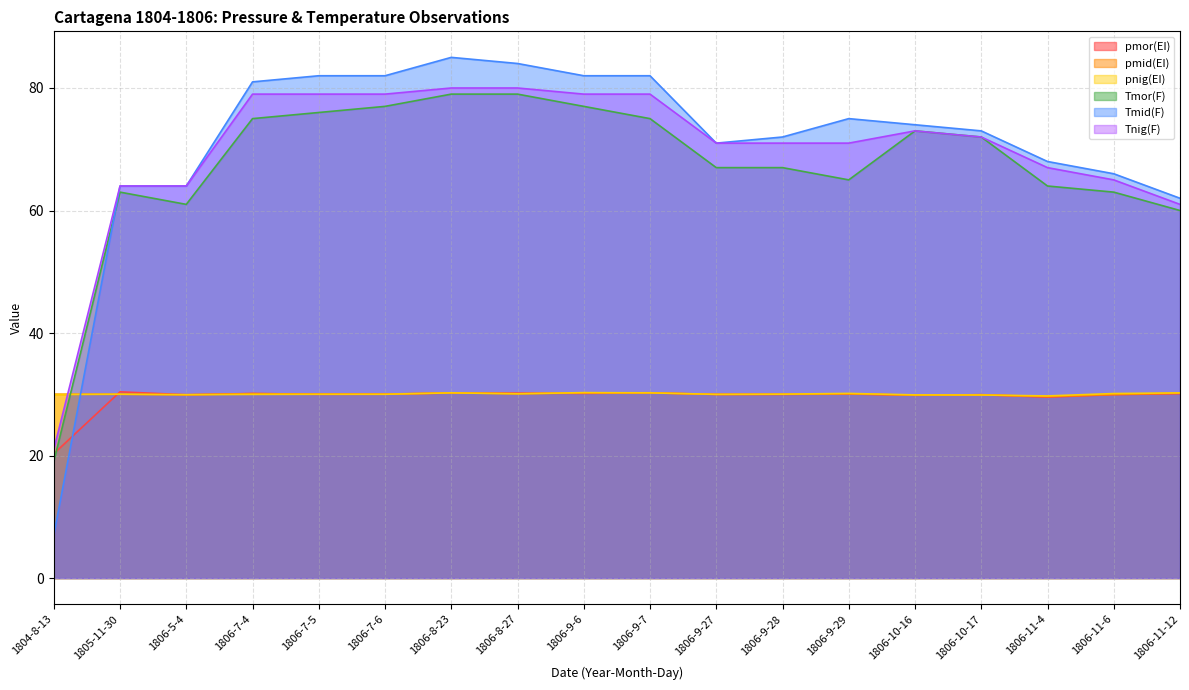

Between 1806-5-4 and 1806-8-27, which is larger?

1806-8-27